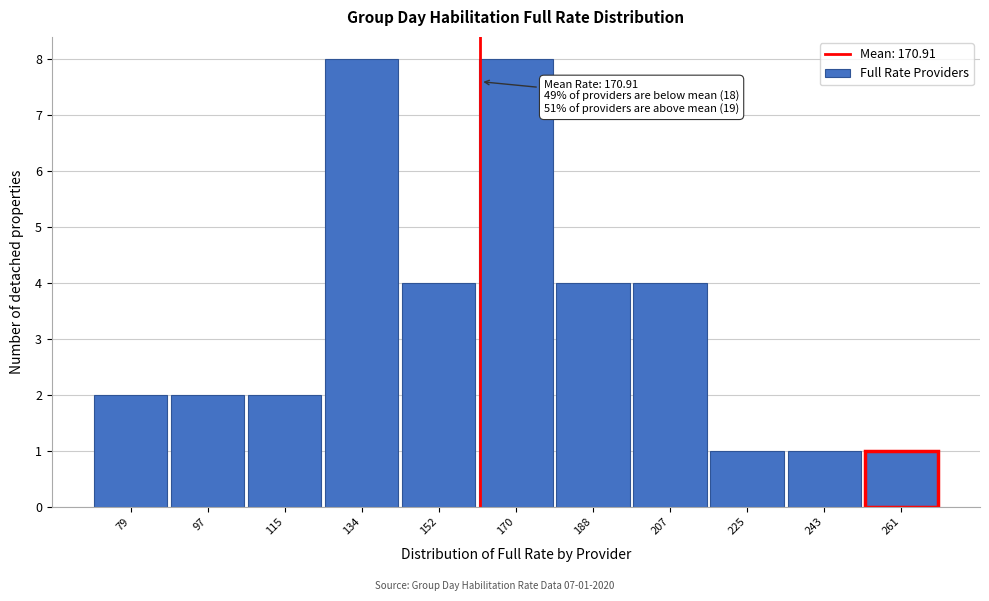

Reading right to left, what are all the values shown in this chart?

261=1	243=1	225=1	207=4	188=4	170=8	152=4	134=8	115=2	97=2	79=2